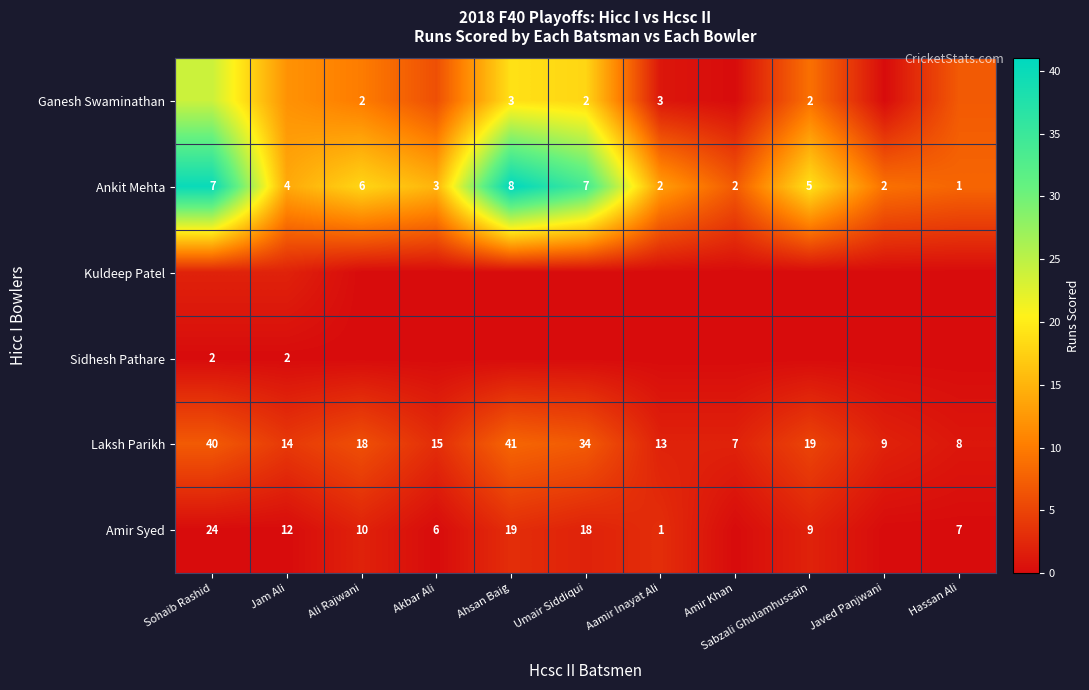

At which category is the sum across all series the highest?

Sohaib Rashid